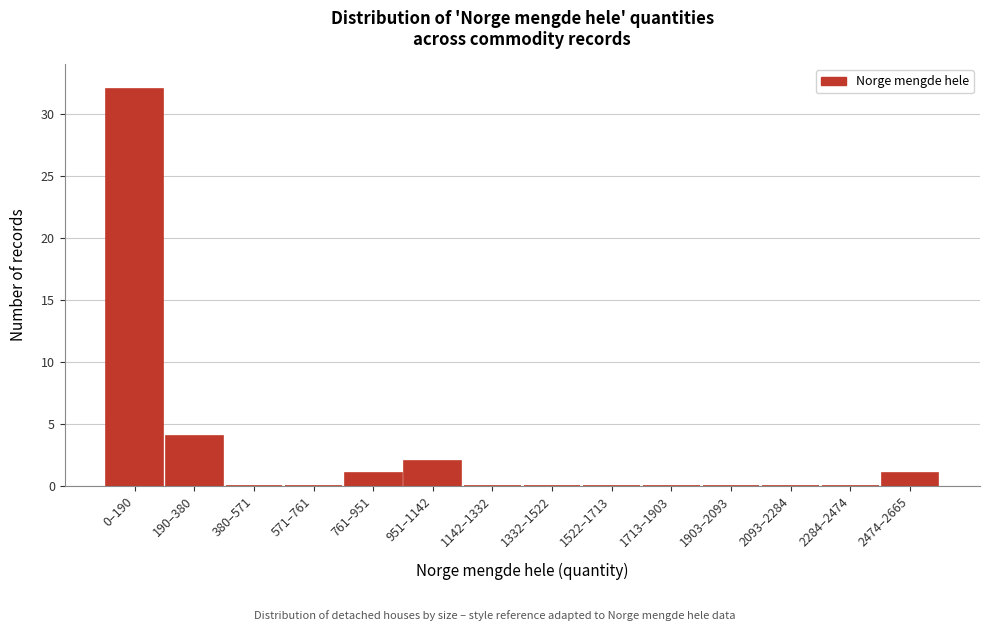

Reading right to left, transcribe all the data shown in this chart.

2474–2665=1	2284–2474=0	2093–2284=0	1903–2093=0	1713–1903=0	1522–1713=0	1332–1522=0	1142–1332=0	951–1142=2	761–951=1	571–761=0	380–571=0	190–380=4	0–190=32